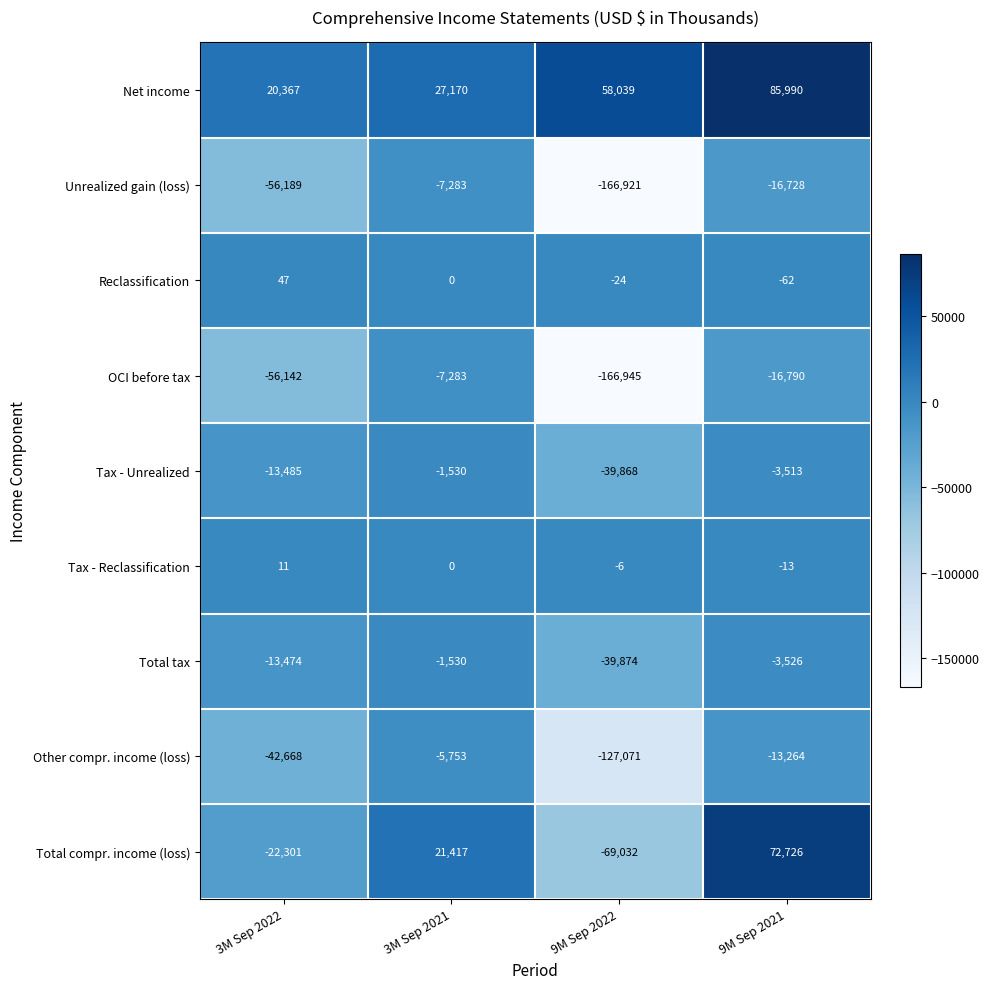

What is the total value across all series at 9M Sep 2022?

-551702